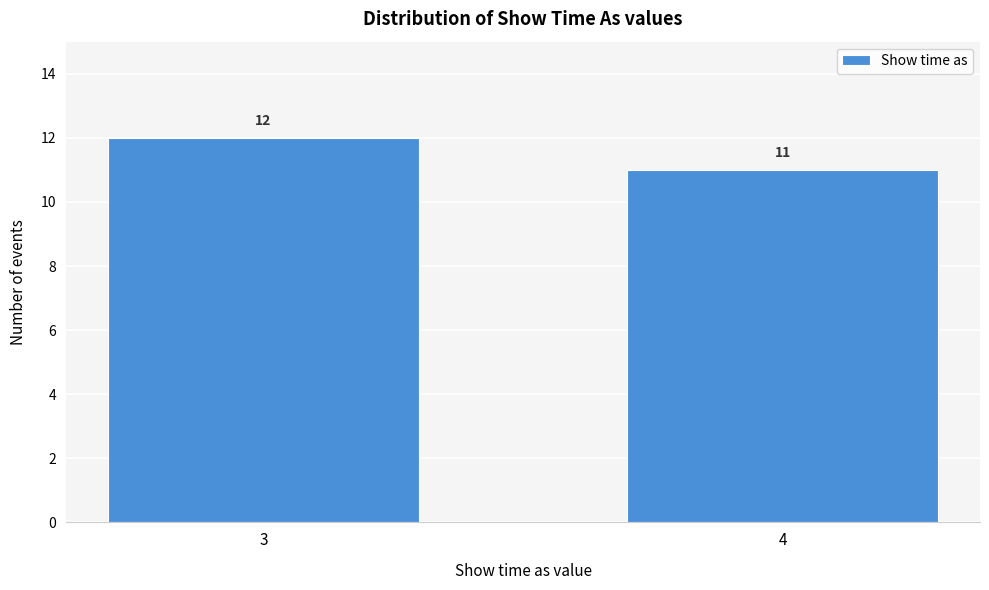

Reading left to right, what are all the values shown in this chart?

12	11